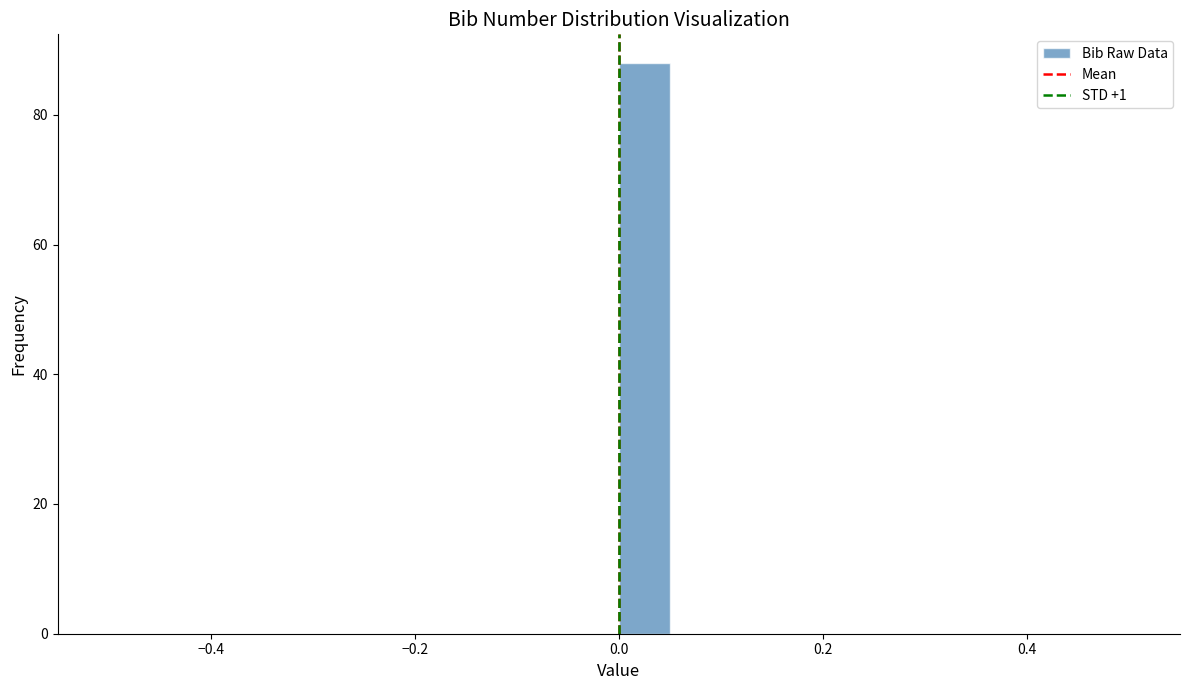

Read against the x-axis, roughly where is the centre of the tallest bar?

0.02